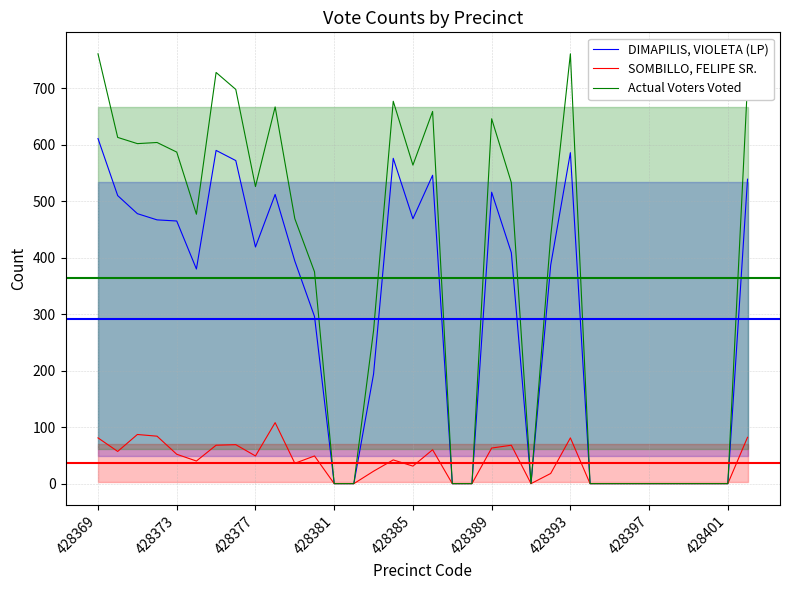

Which series has the widest spread of values?

Actual Voters Voted